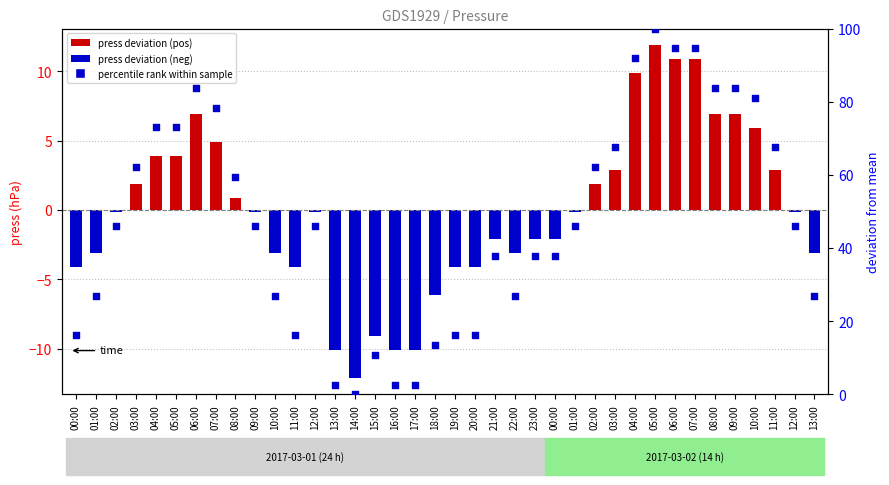

Between 11:00 and 19:00, which is larger?

11:00